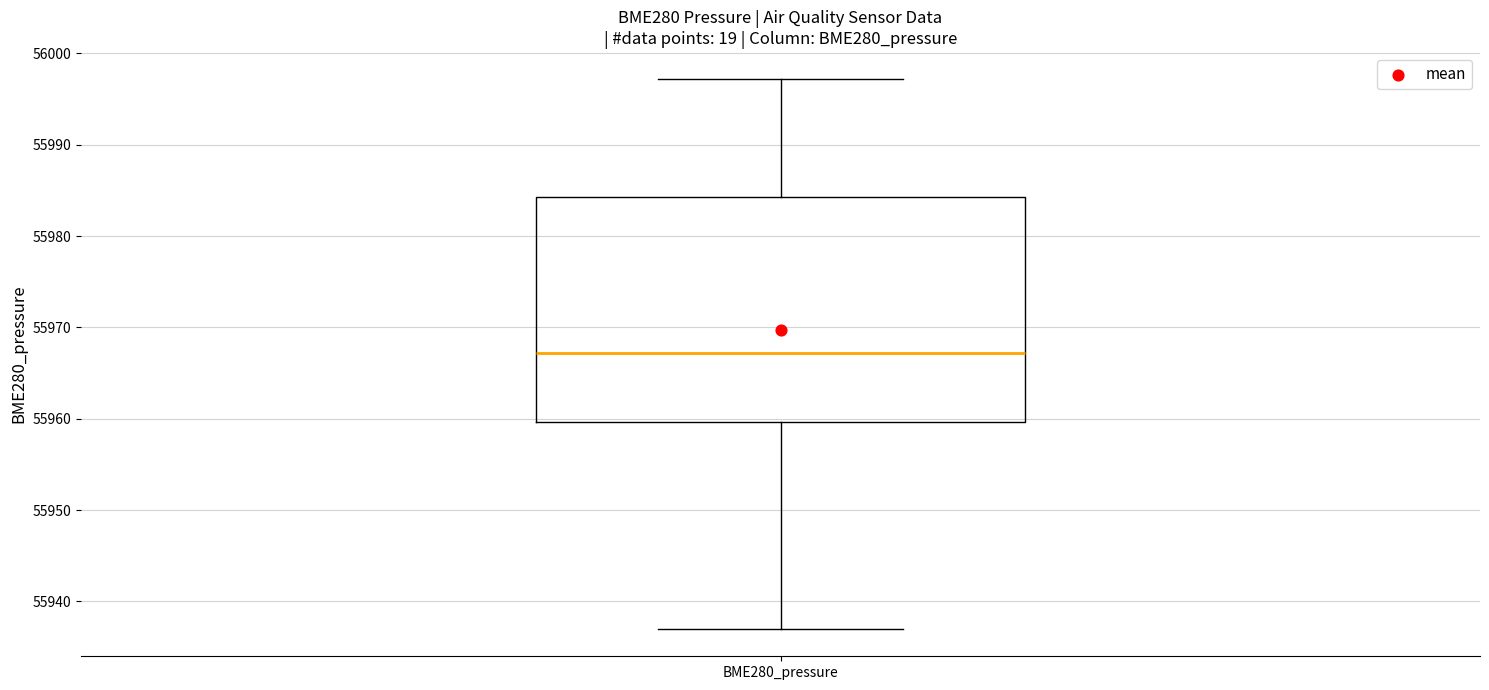

Transcribe this box plot: give where the median line is, the range the box spans, and where the two whiskers end, as read against the y-axis. The values are not printed on the chart, so give them approximately, as read against the axis.

median 55967, box 55960 to 55984, whiskers 55937 to 55997